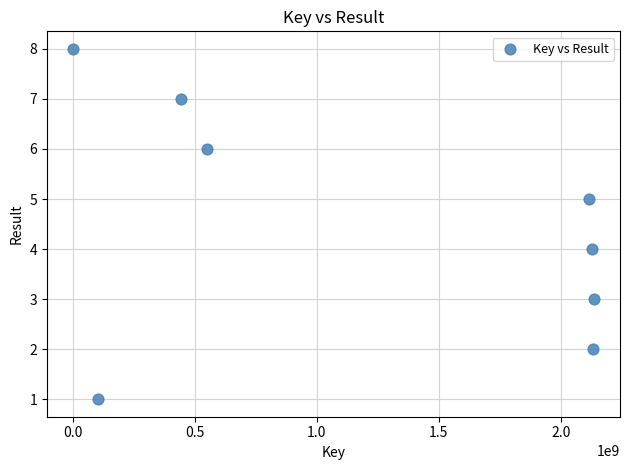

What is the range of X values (max minus min)?

2135956625